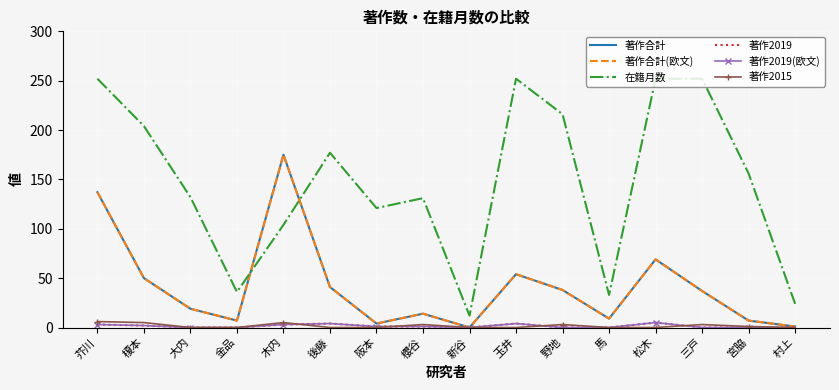

The 著作合計 series shows 5 at 大内. True or false?

False